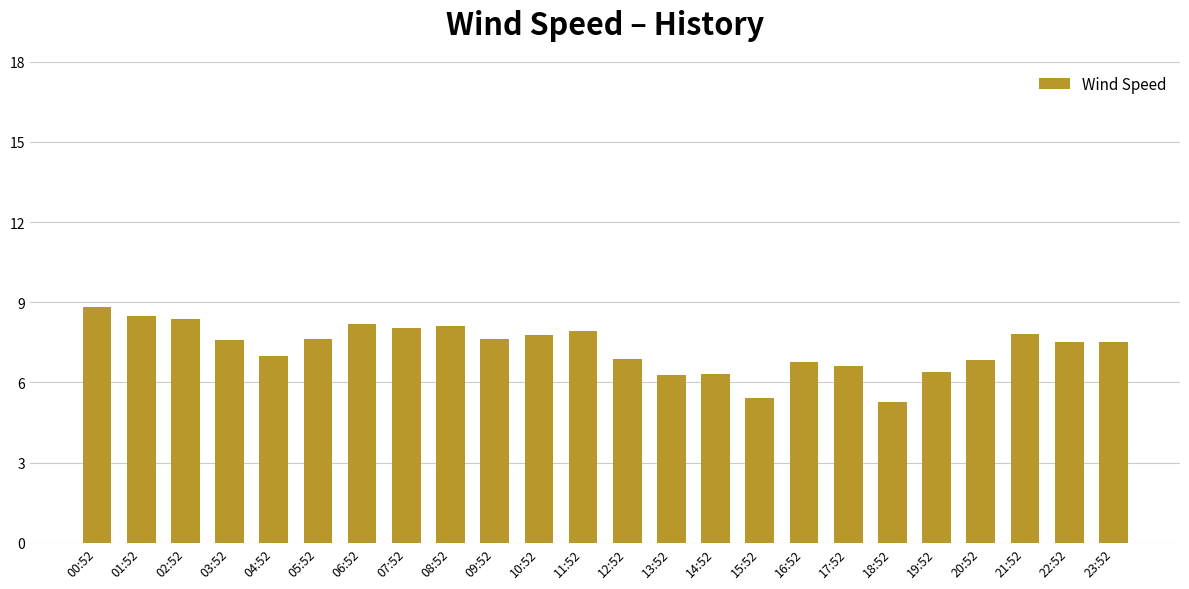

What is the difference between the values at 08:52 and 19:52?

1.7